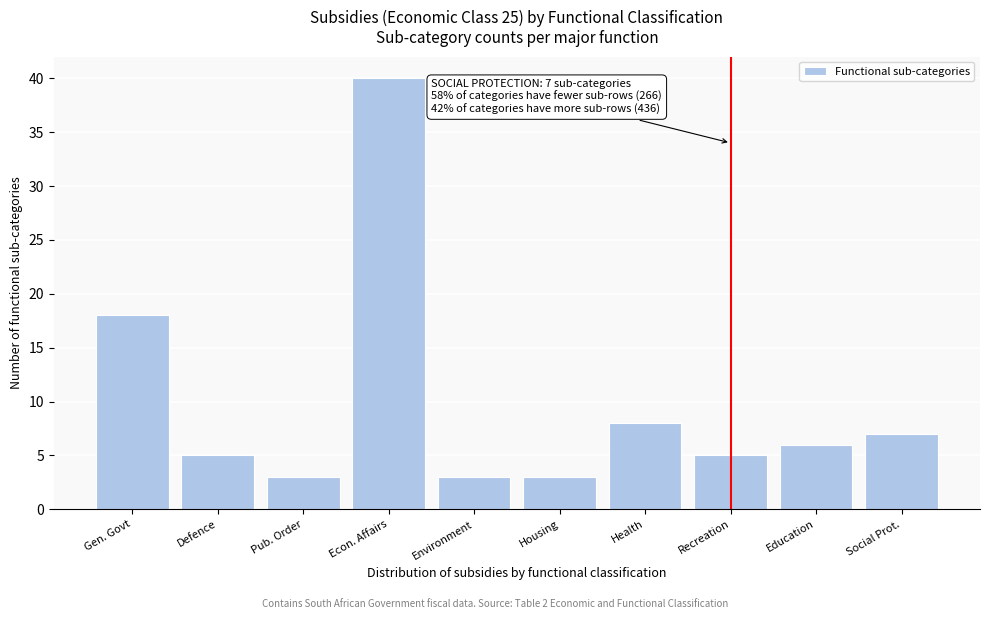

Reading left to right, what are all the values shown in this chart?

Gen. Govt=18	Defence=5	Pub. Order=3	Econ. Affairs=40	Environment=3	Housing=3	Health=8	Recreation=5	Education=6	Social Prot.=7